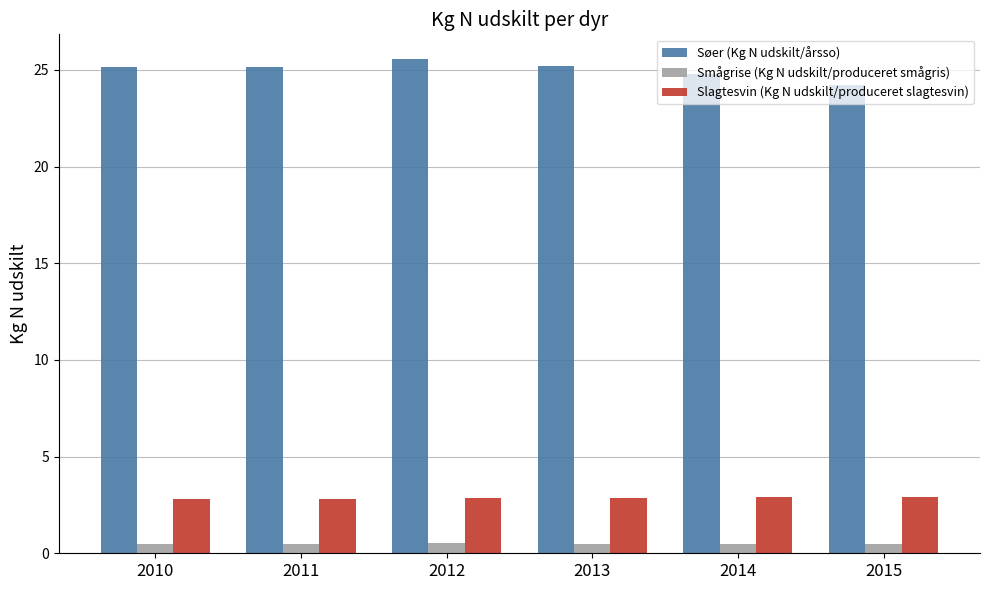

Is it true that Smågrise (Kg N udskilt/produceret smågris) equals 0.5 at 2010?

True